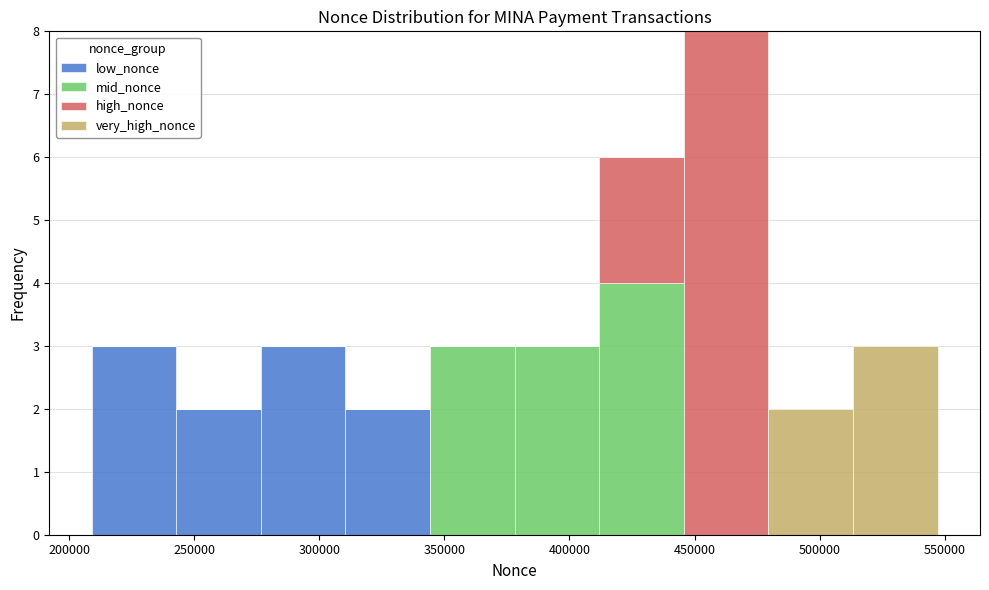

What is the total height of the stacked bar covering 515000 to 545000 on the x-axis? Neither the bar edges nor the heights are printed on the chart, so give them approximately, as read against the axes.

3